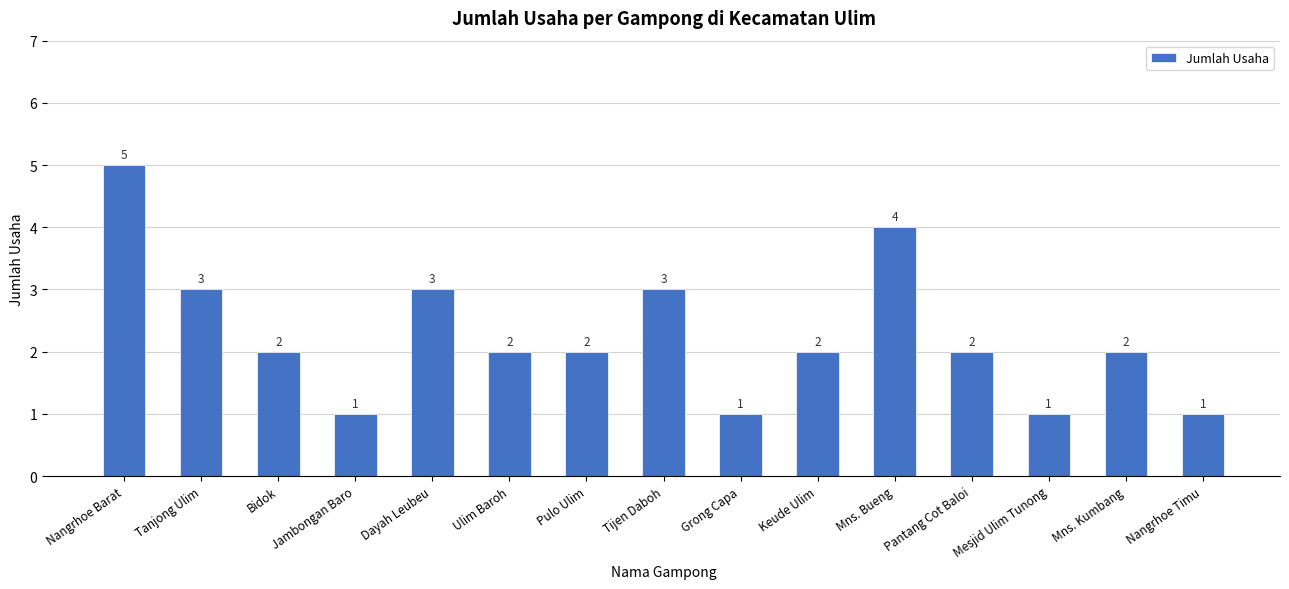

The chart shows a value of 3 at Keude Ulim. True or false?

False